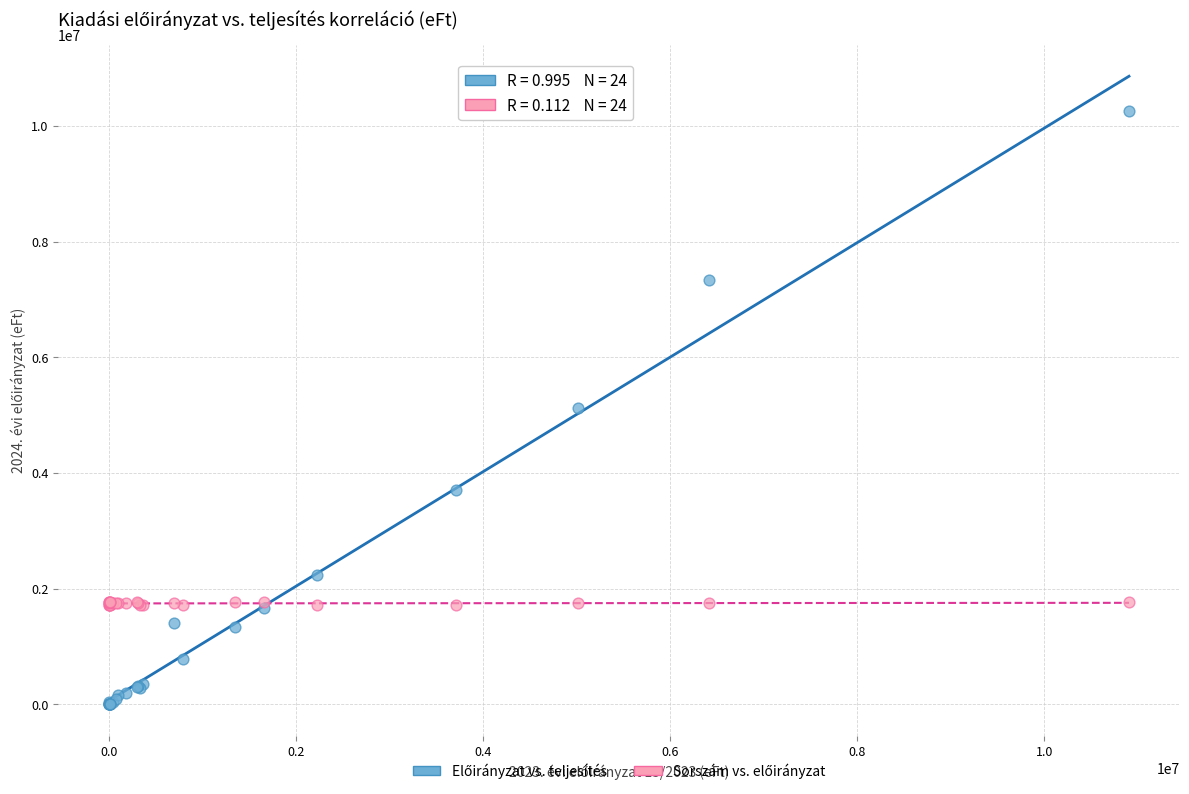

What is the X range (max minus min) for the scatter plot?

10906217